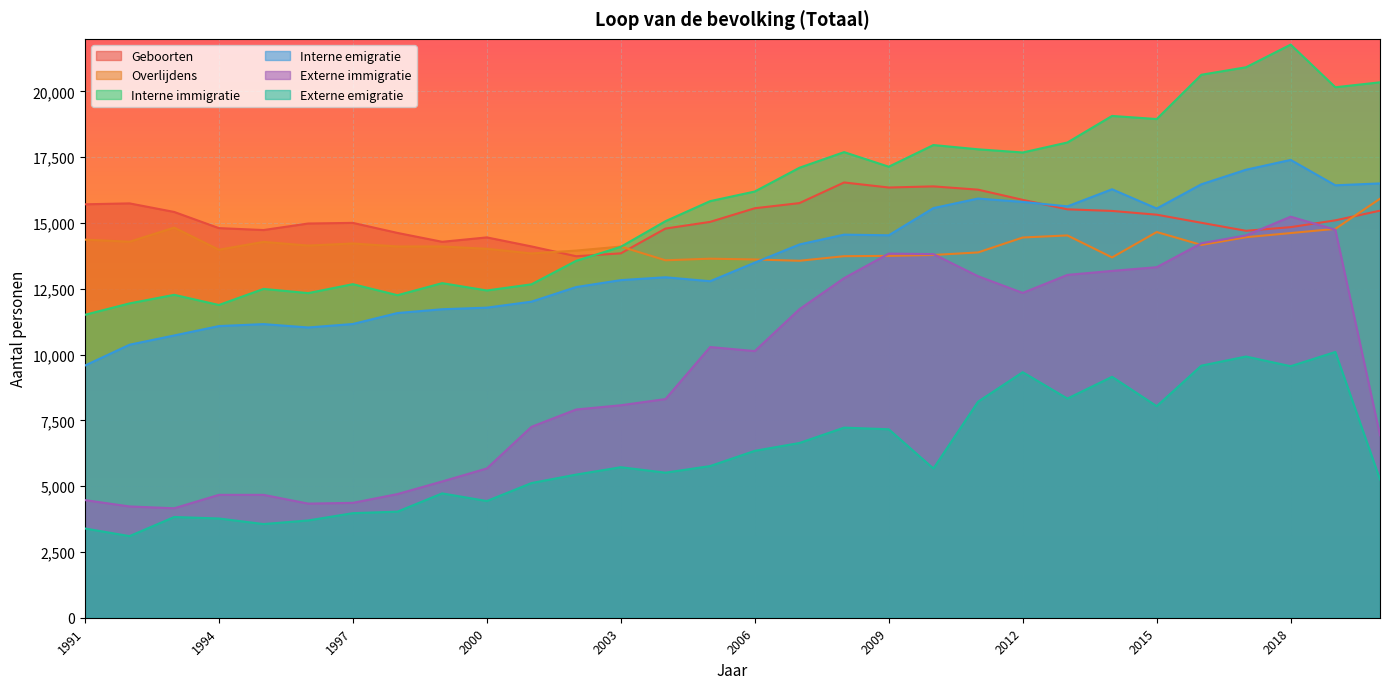

What is the sum of all Geboorten values?

455488